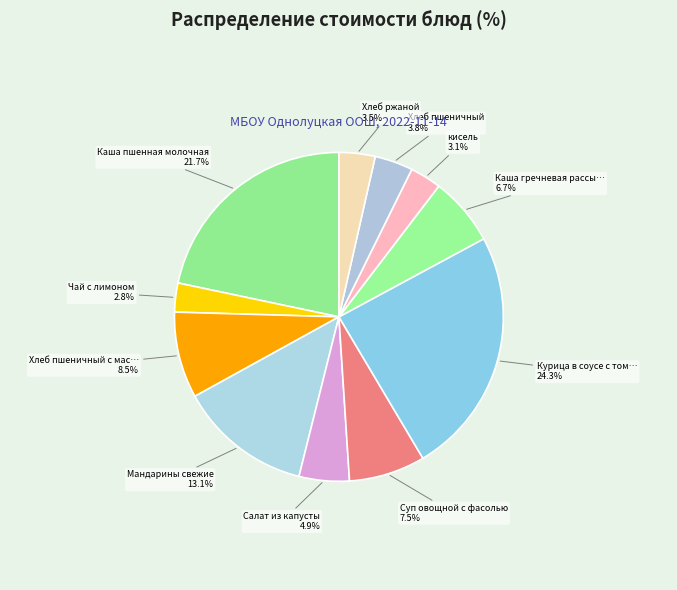

To the nearest percent, what is the difference between the largest and smallest slice percentages?

21%